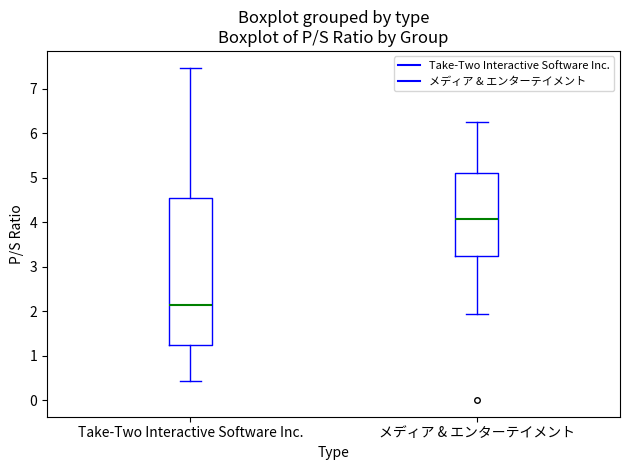

Where is the upper edge of the box for Take-Two Interactive Software Inc. on the y-axis? The values are not printed on the chart, so give them approximately, as read against the axis.

4.5